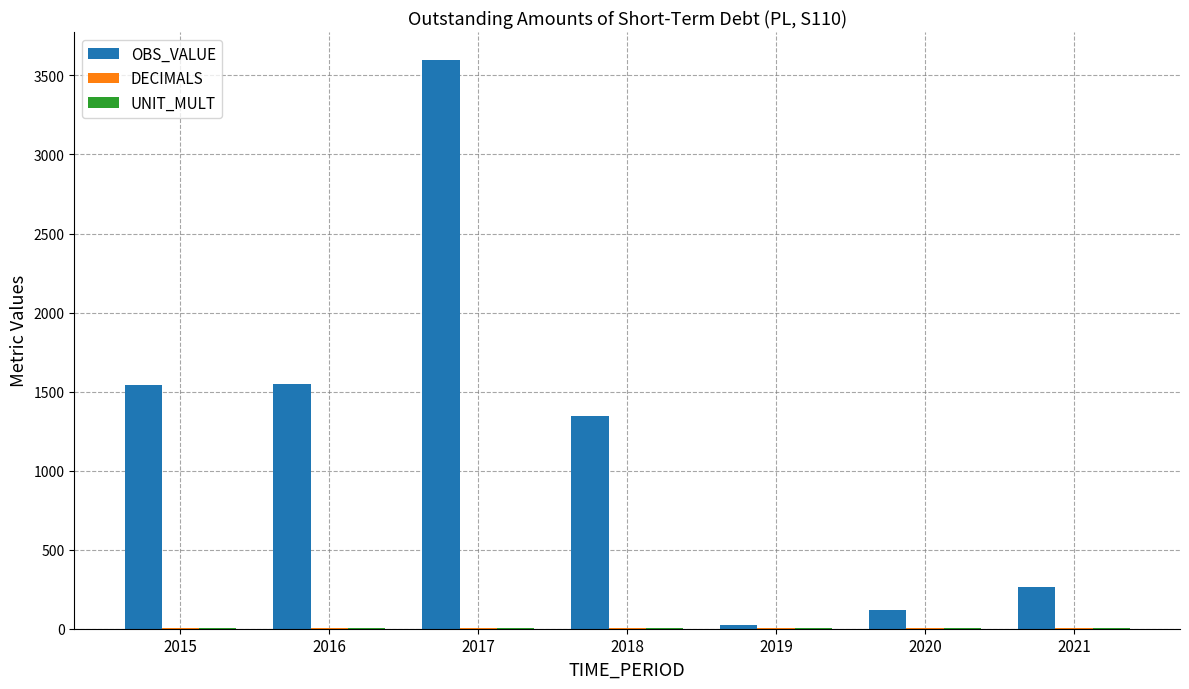

How many data points in OBS_VALUE are above 1345?

4